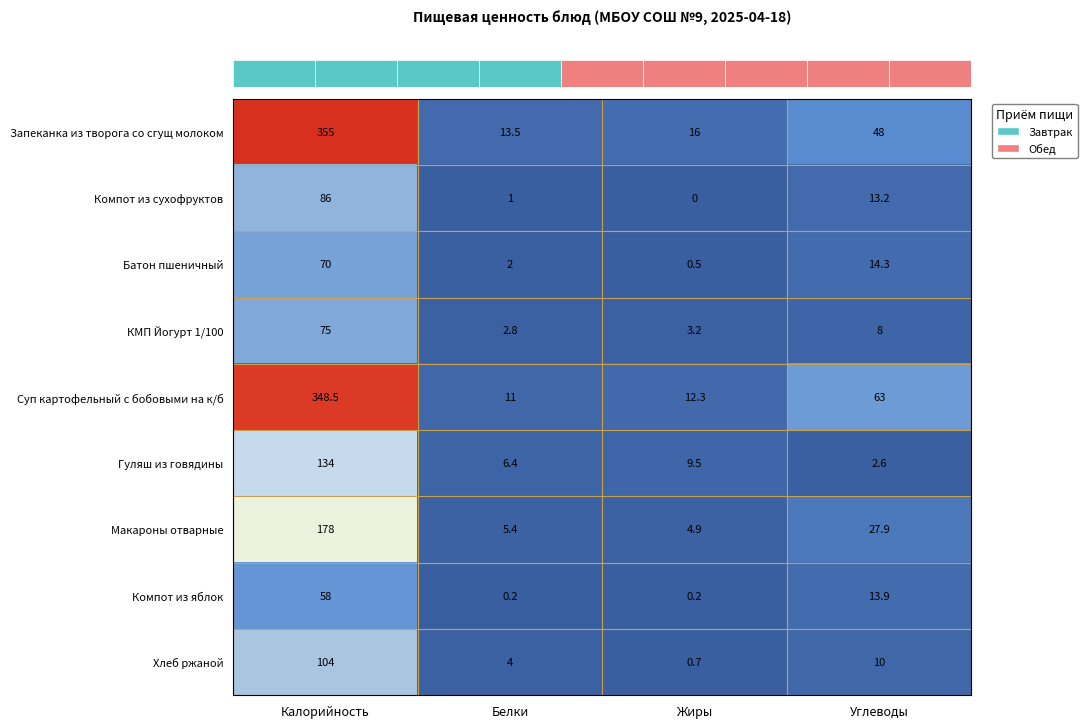

Which category has the highest value in the Макароны отварные series?

Калорийность